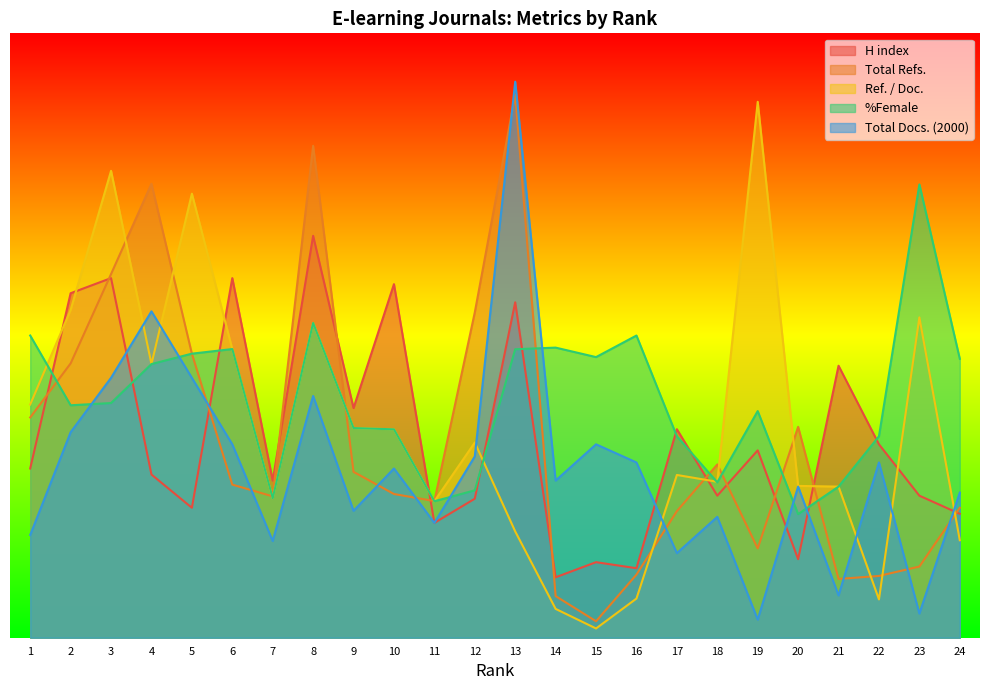

What is the average value of the Ref. / Doc. series?

555.4